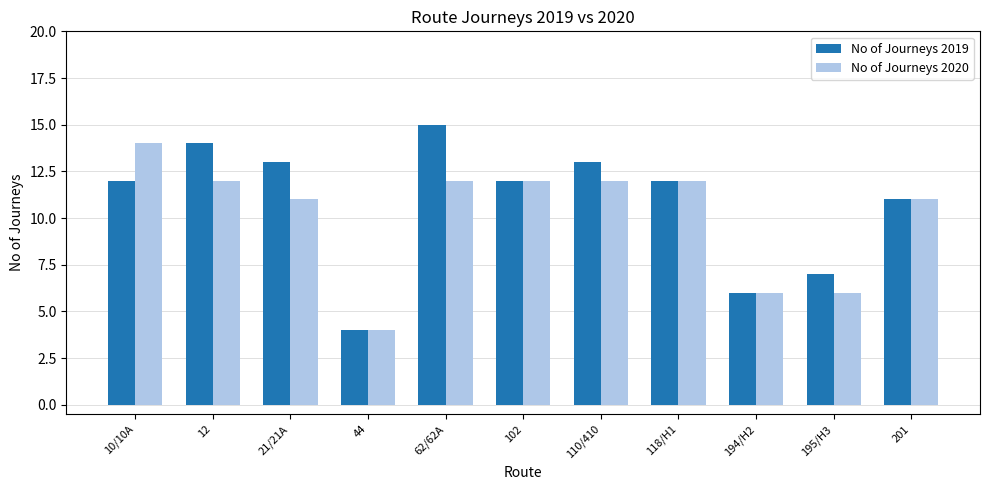

What are all the series names shown in the legend?

No of Journeys 2019, No of Journeys 2020